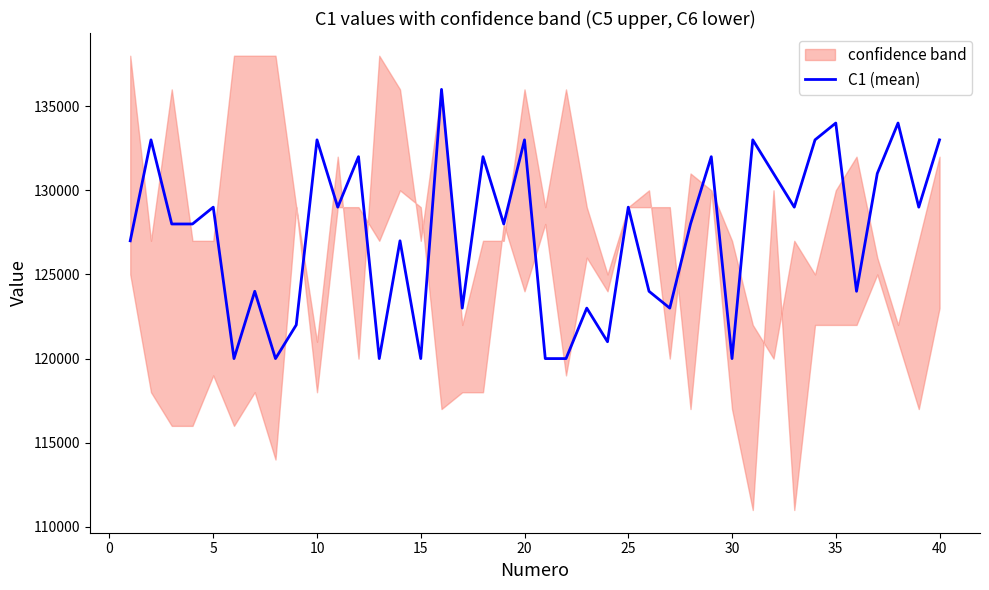

What is the average value?

127375